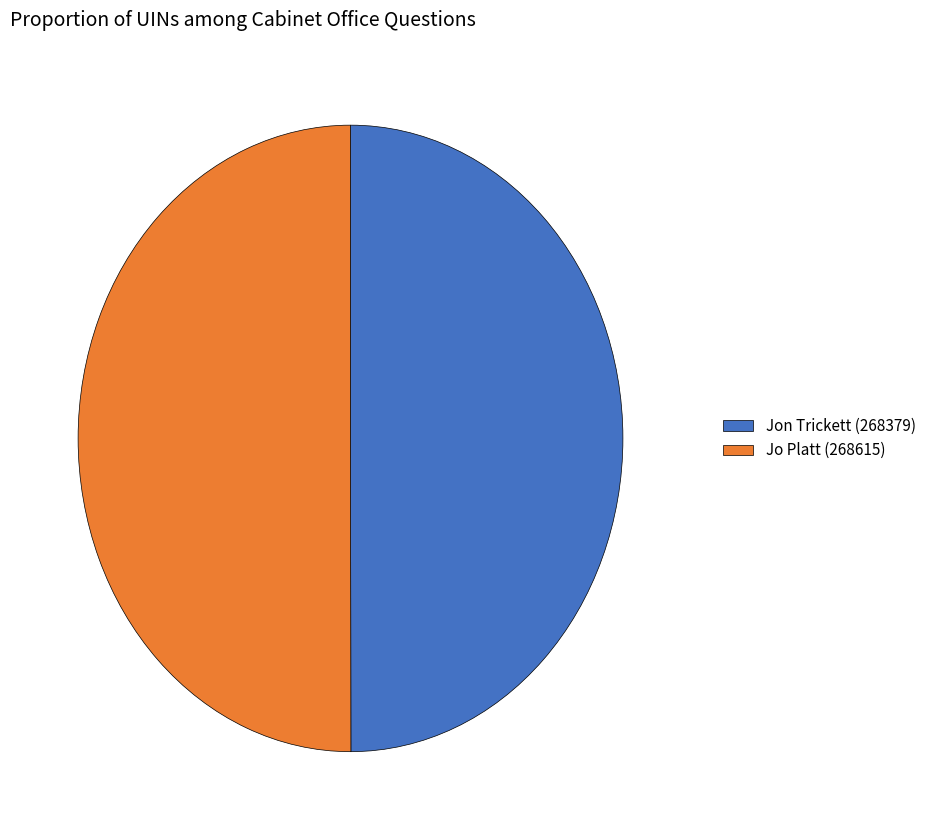

Is it true that Jo Platt (268615) is 50% of the pie?

True